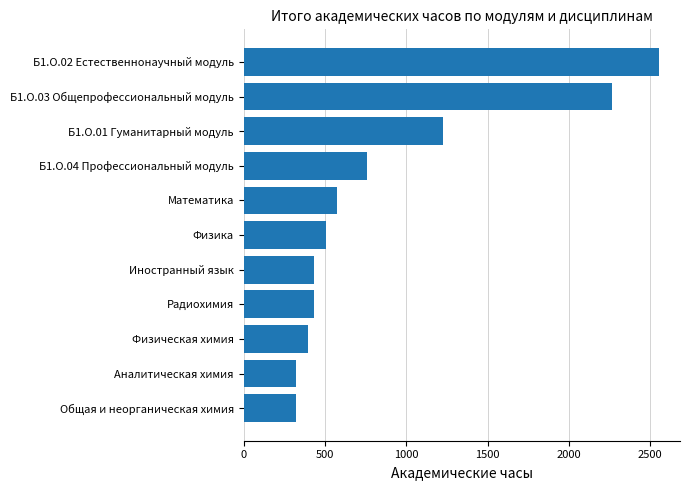

What is the ratio of the value at Б1.О.04 Профессиональный модуль to the value at Физика?

1.5